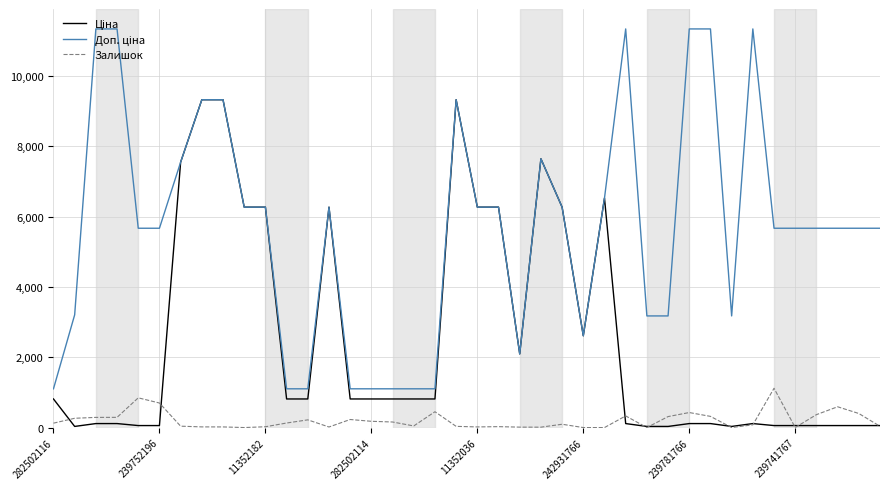

What is the greatest value displayed?

11334.0